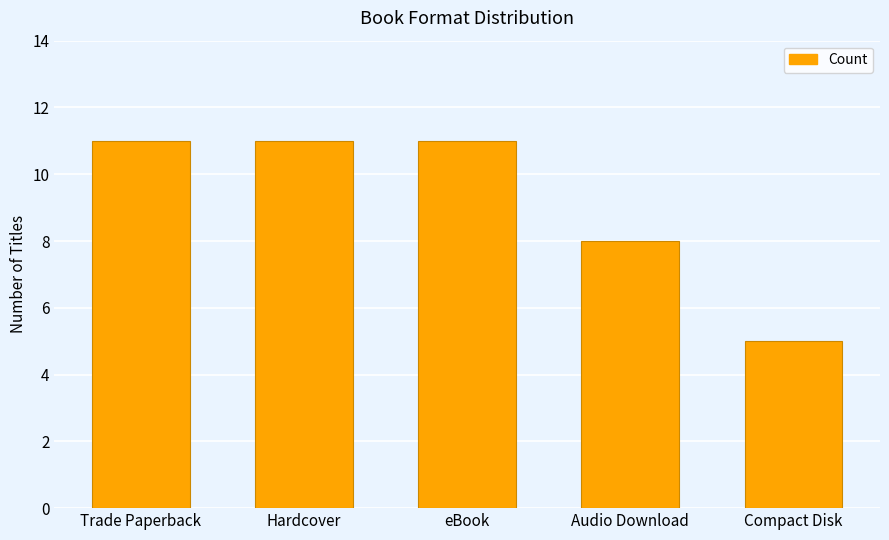

What is the greatest value displayed?

11